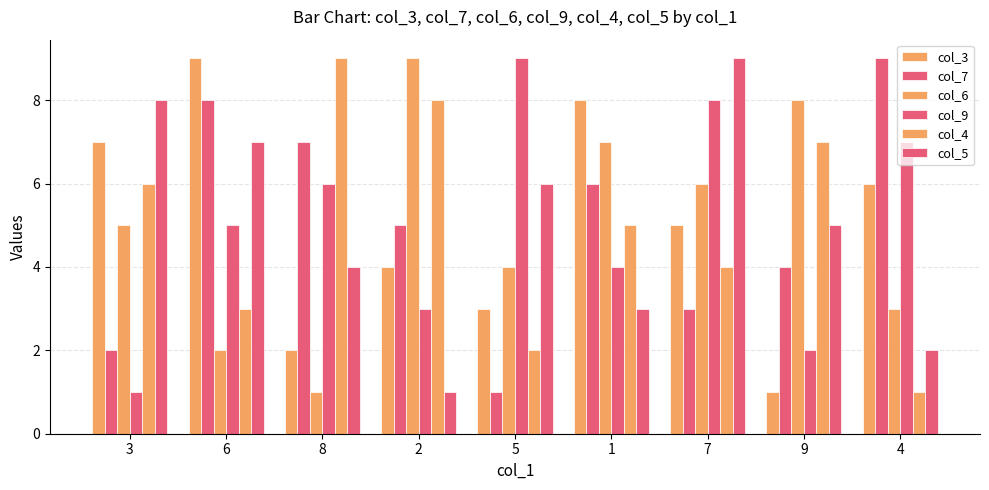

How many bars are there in each group?

6